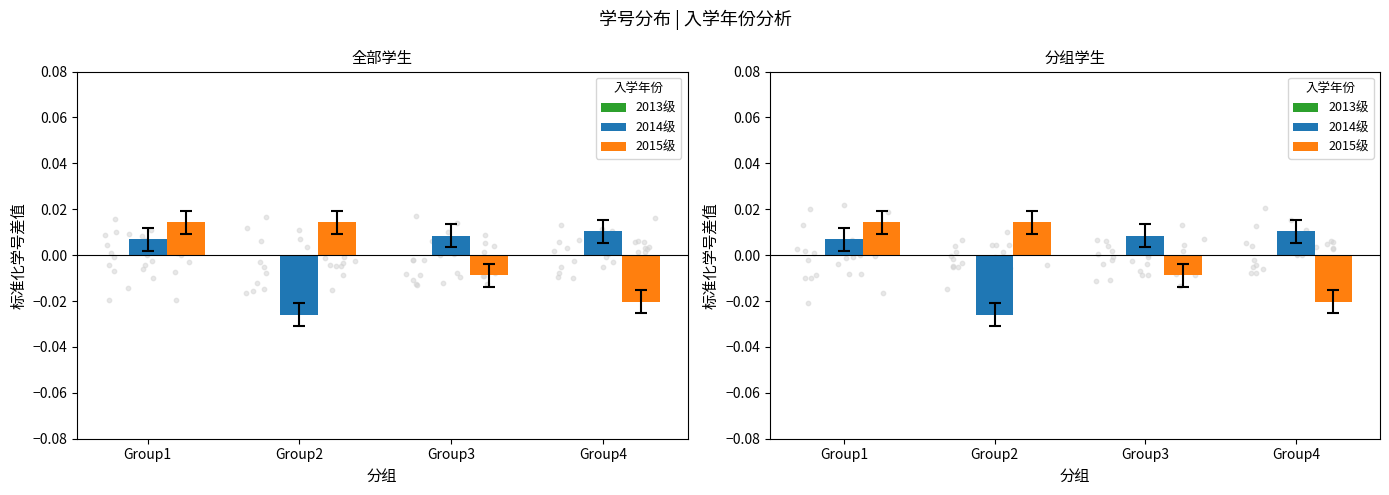

Which series has the widest spread of Y values?

2014级